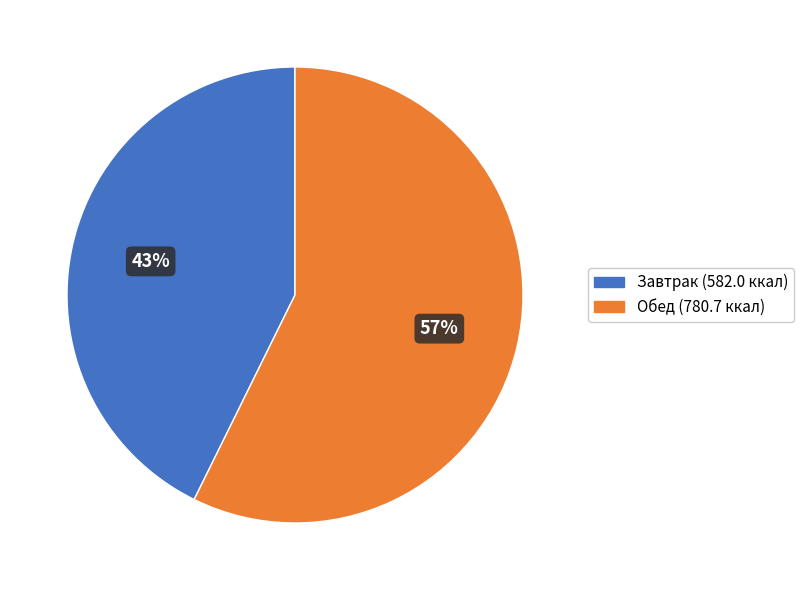

Is there a majority slice in this chart?

Yes